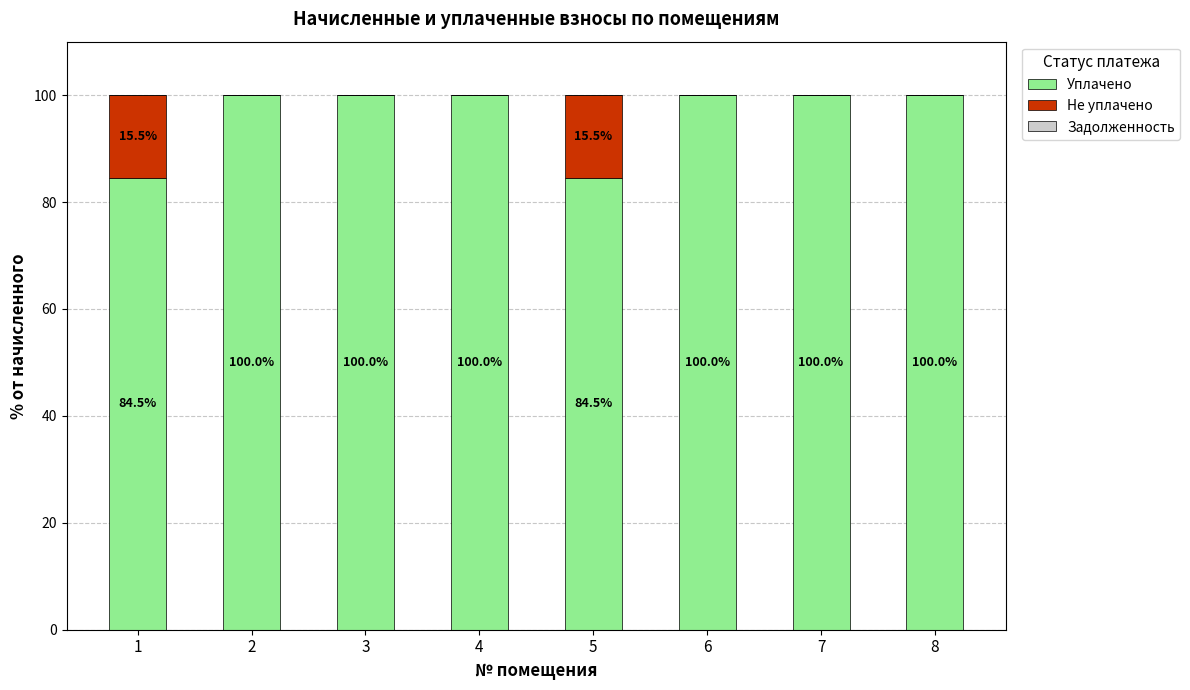

What is the sum of the Уплачено values at 2 and 8?

200.0